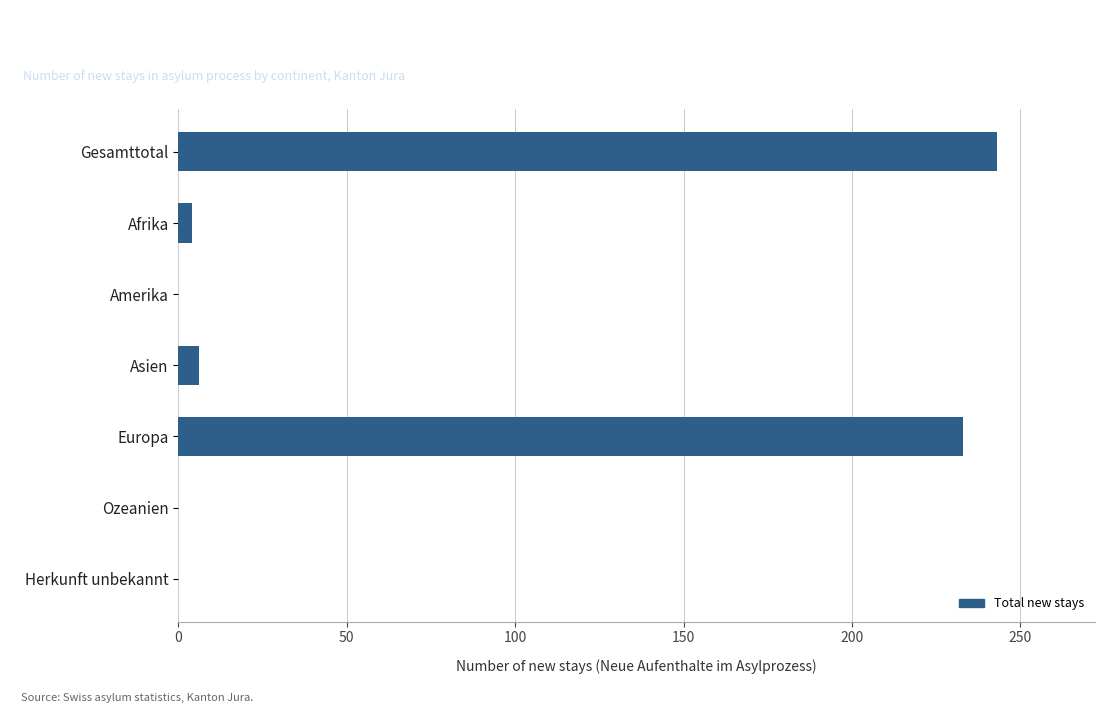

Reading top to bottom, extract all data points from this chart.

Gesamttotal=243	Afrika=4	Amerika=0	Asien=6	Europa=233	Ozeanien=0	Herkunft unbekannt=0